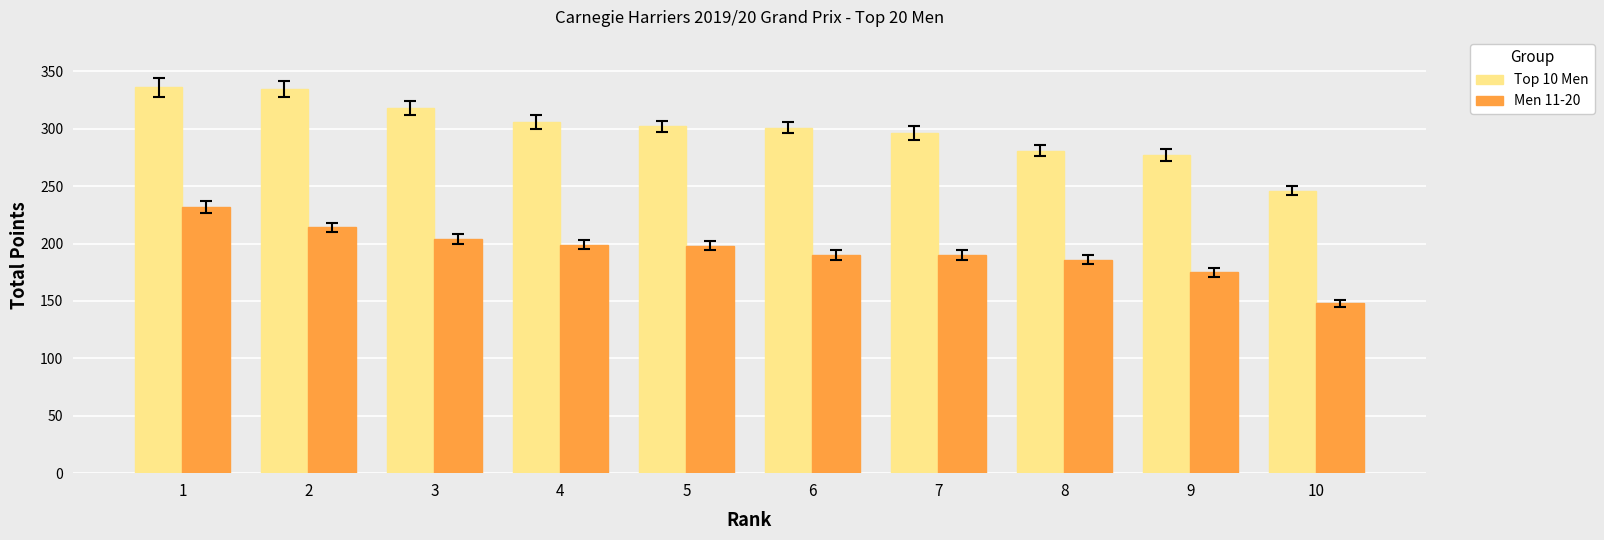

What is the average value of the Top 10 Men series?

300